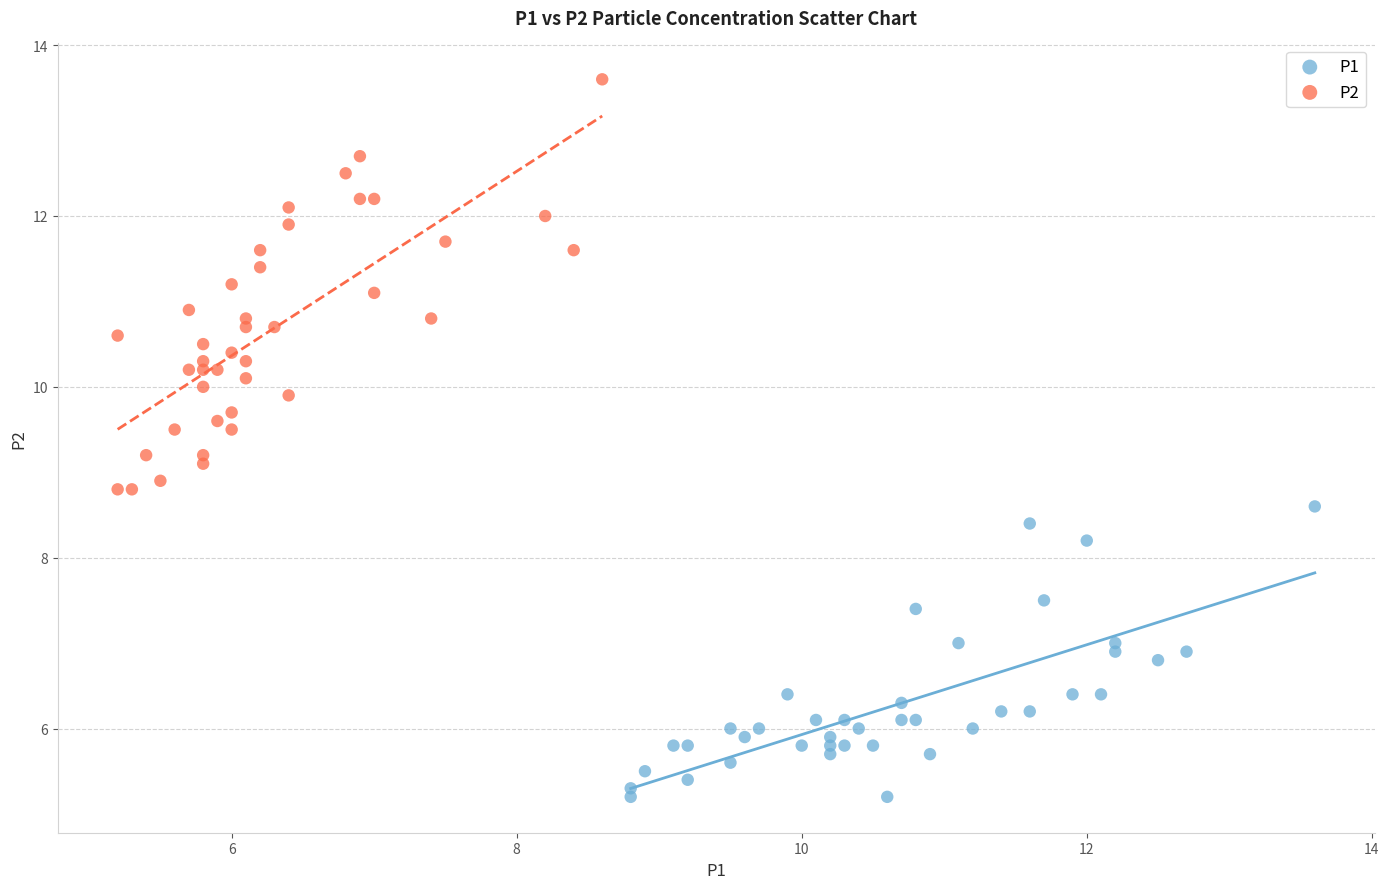

Which series has the largest Y range (max minus min)?

P2